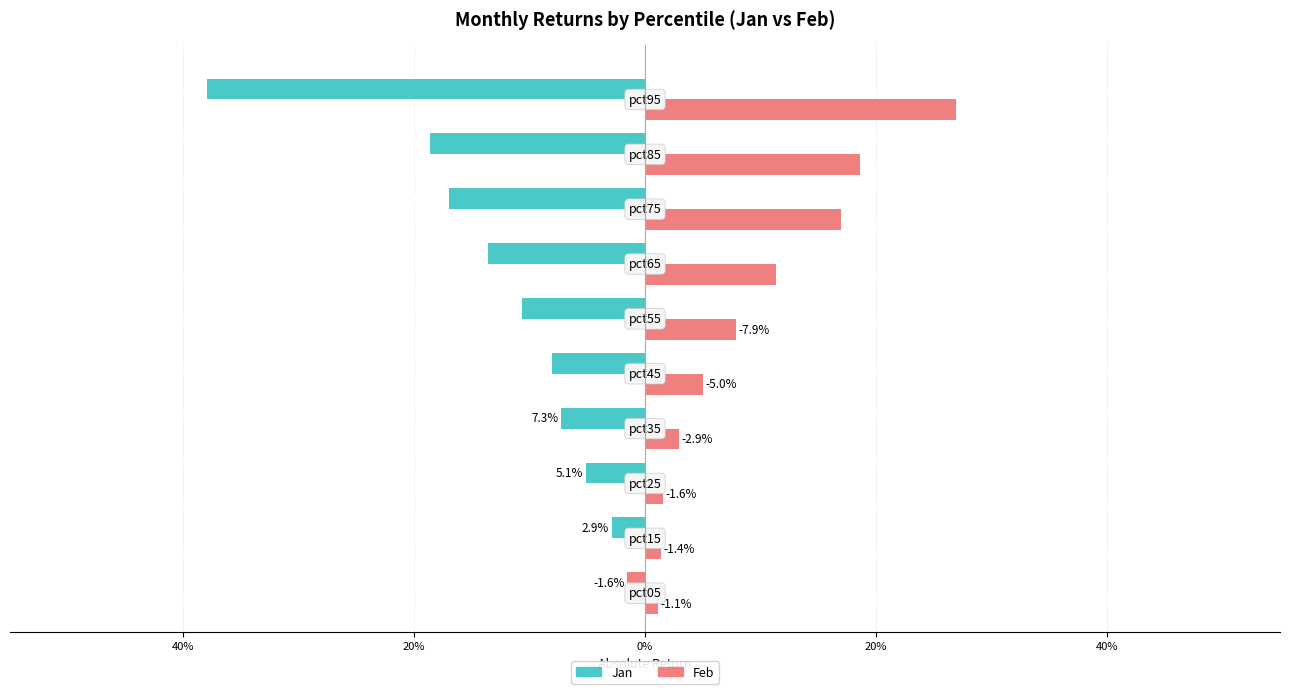

The value of Jan at pct85 is 0.1. True or false?

False